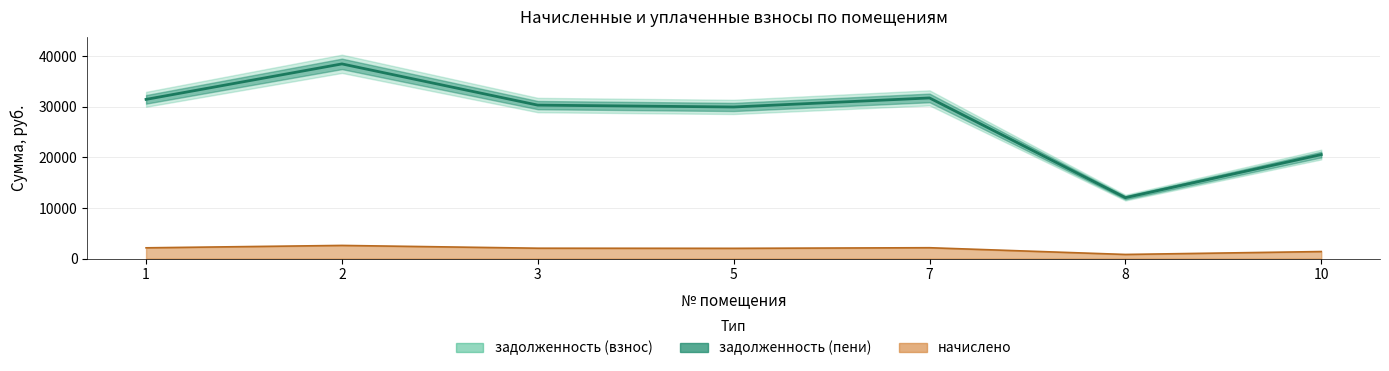

True or false: задолженность (пени) and задолженность (взнос) intersect in this chart.

False